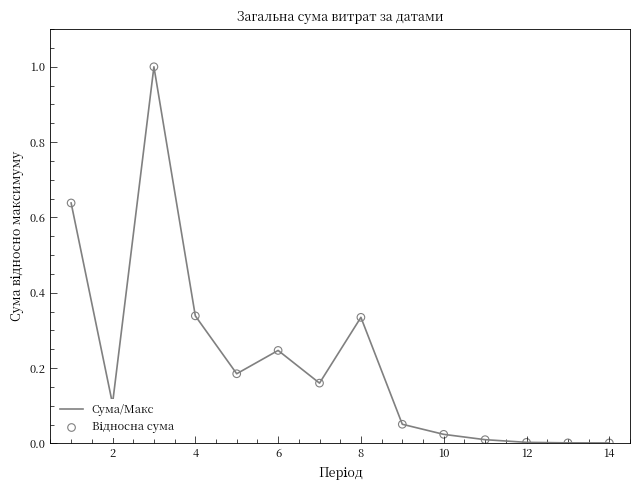

What is the difference between the maximum and minimum values?

1.0